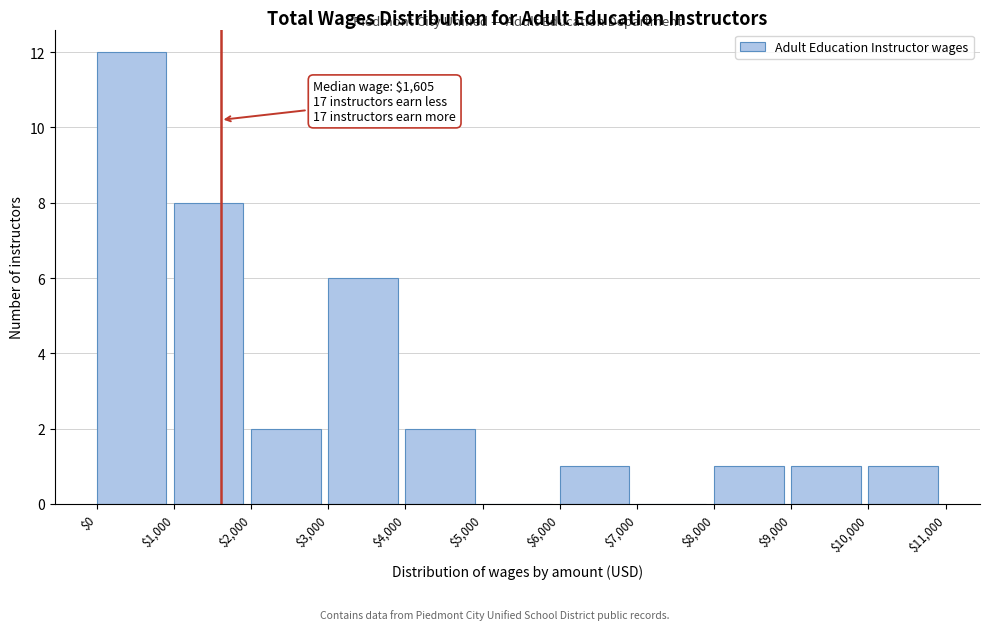

Which range on the x-axis has the tallest bar?

$0 to $1,000